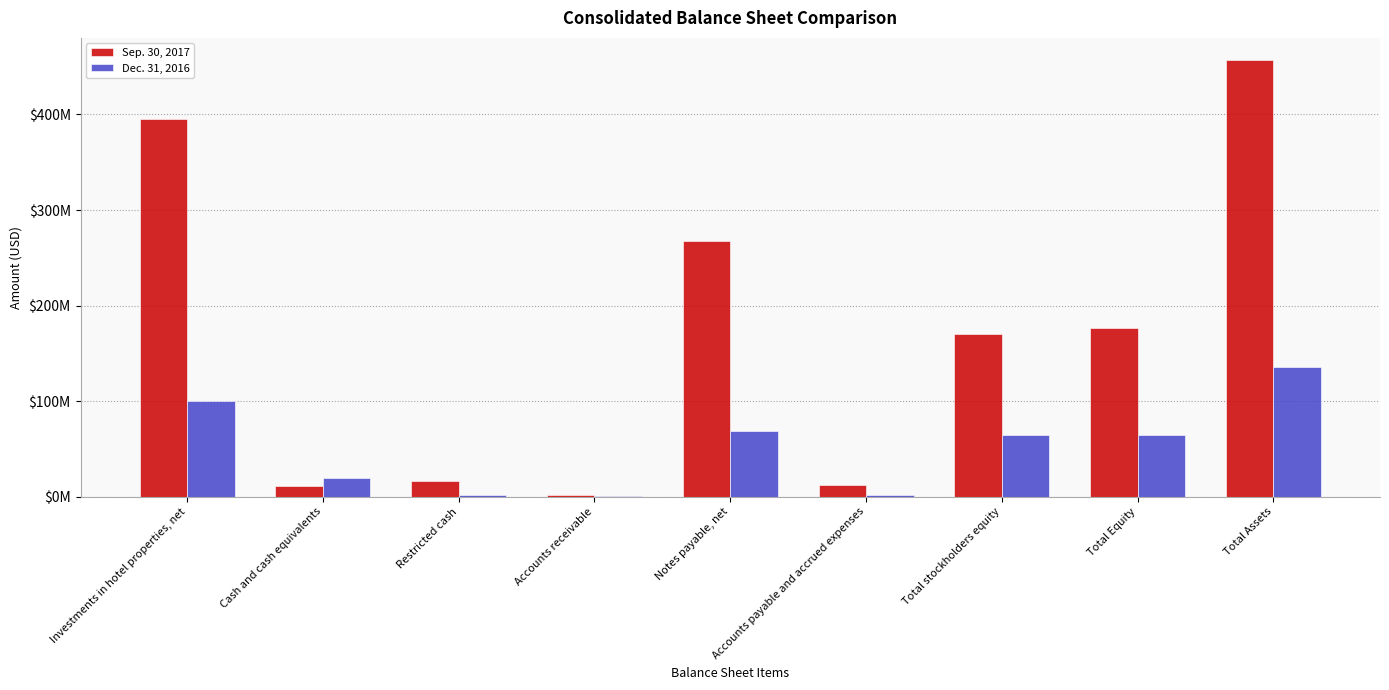

Where does the Dec. 31, 2016 series first go above 64448608?

Investments in hotel properties, net